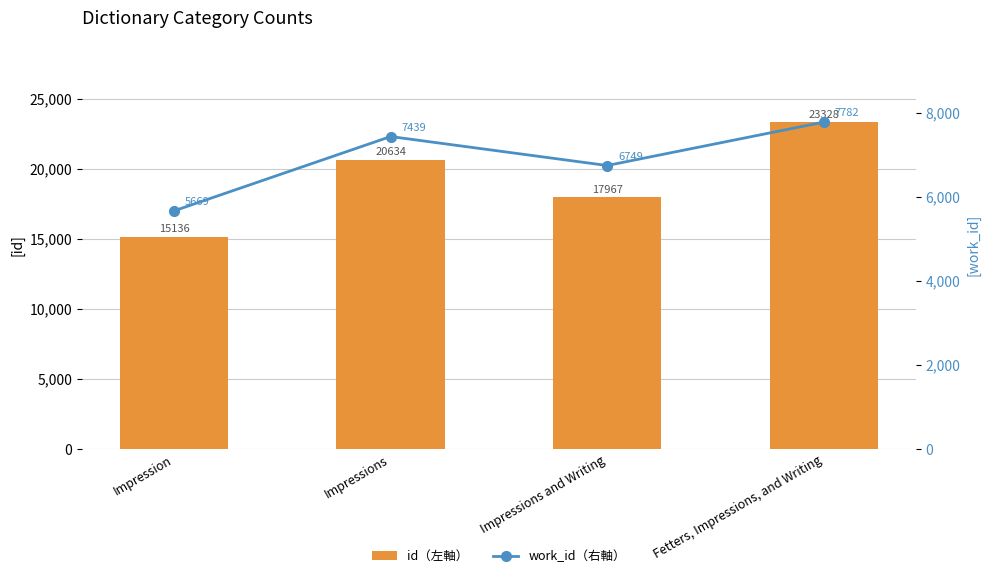

What is the maximum value for id（左軸）?

23328